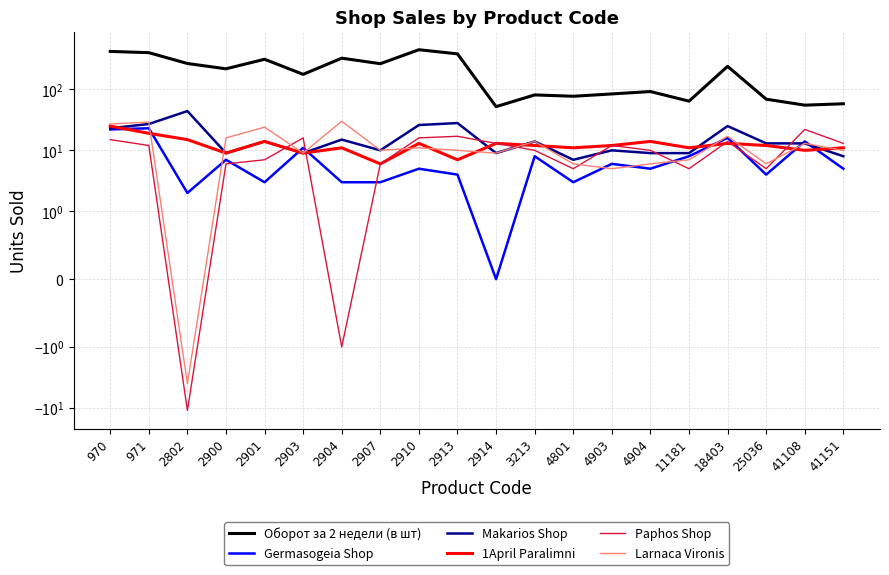

Reading left to right, extract all data points from this chart.

Оборот за 2 недели (в шт): 970=418	971=399	2802=265	2900=217	2901=311	2903=176	2904=324	2907=263	2910=446	2913=381	2914=52	3213=81	4801=77	4903=84	4904=92	11181=64	18403=238	25036=69	41108=55	41151=58
Germasogeia Shop: 970=22	971=23	2802=2	2900=7	2901=3	2903=11	2904=3	2907=3	2910=5	2913=4	2914=0	3213=8	4801=3	4903=6	4904=5	11181=8	18403=16	25036=4	41108=14	41151=5
Makarios Shop: 970=23	971=27	2802=44	2900=9	2901=14	2903=9	2904=15	2907=10	2910=26	2913=28	2914=9	3213=14	4801=7	4903=10	4904=9	11181=9	18403=25	25036=13	41108=13	41151=8
1April Paralimni: 970=25	971=19	2802=15	2900=9	2901=14	2903=9	2904=11	2907=6	2910=13	2913=7	2914=13	3213=12	4801=11	4903=12	4904=14	11181=11	18403=13	25036=12	41108=10	41151=11
Paphos Shop: 970=15	971=12	2802=-11	2900=6	2901=7	2903=16	2904=-1	2907=6	2910=16	2913=17	2914=13	3213=10	4801=5	4903=12	4904=10	11181=5	18403=14	25036=5	41108=22	41151=13
Larnaca Vironis: 970=27	971=29	2802=-4	2900=16	2901=24	2903=9	2904=30	2907=10	2910=11	2913=10	2914=9	3213=14	4801=6	4903=5	4904=6	11181=7	18403=17	25036=6	41108=13	41151=10